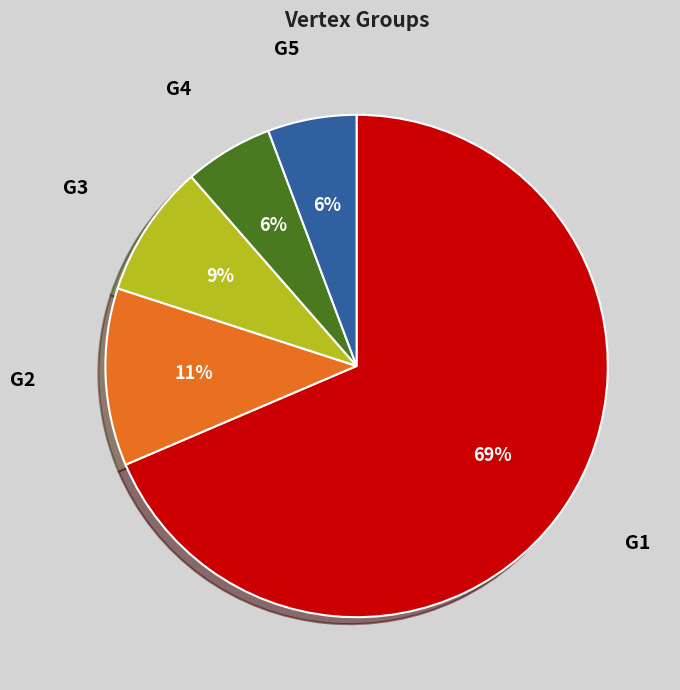

To the nearest percent, what is the average slice percentage?

20%